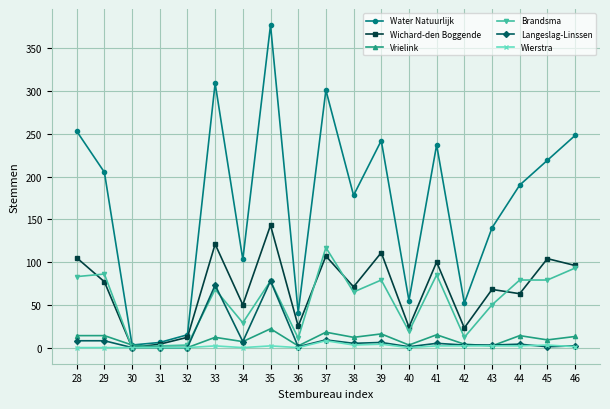

True or false: Wichard-den Boggende has a value of 63 at 44.

True